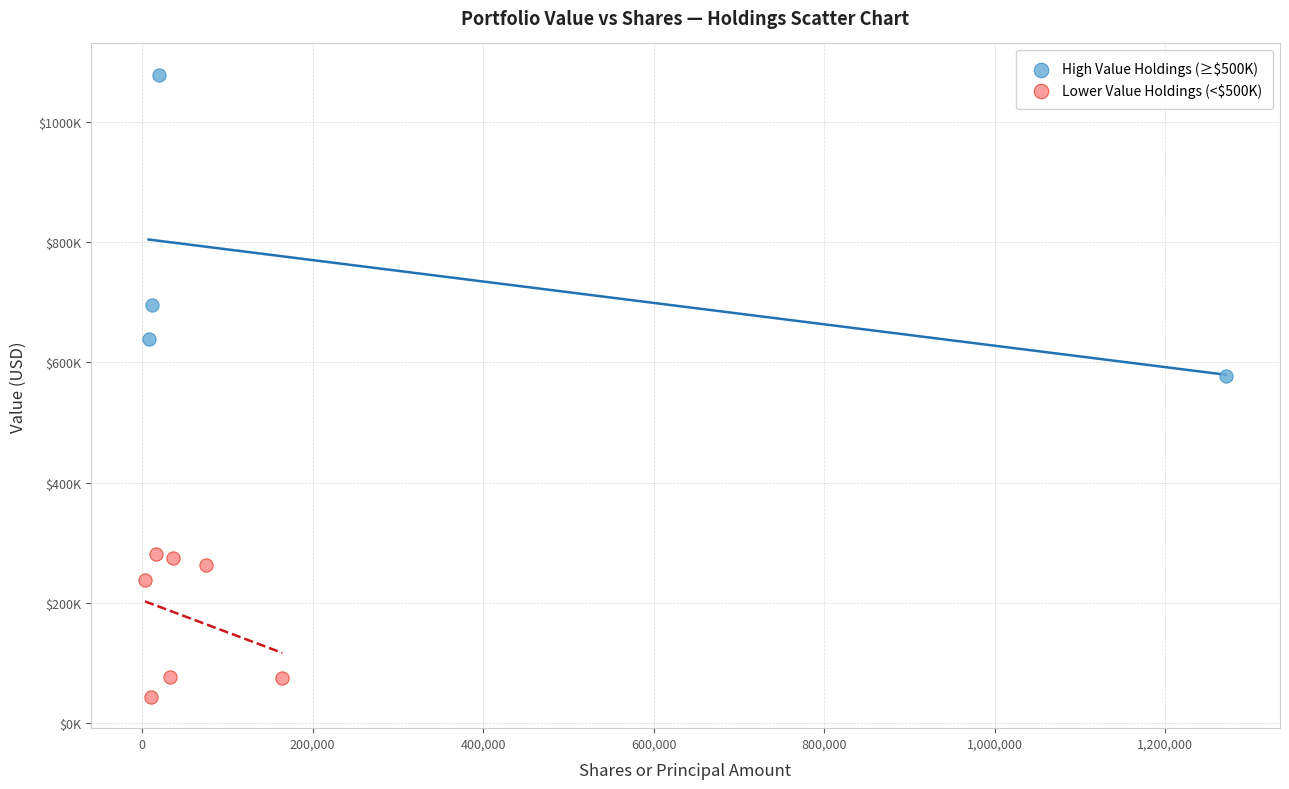

What are all the series names shown in the legend?

High Value Holdings (≥$500K), Lower Value Holdings (<$500K)